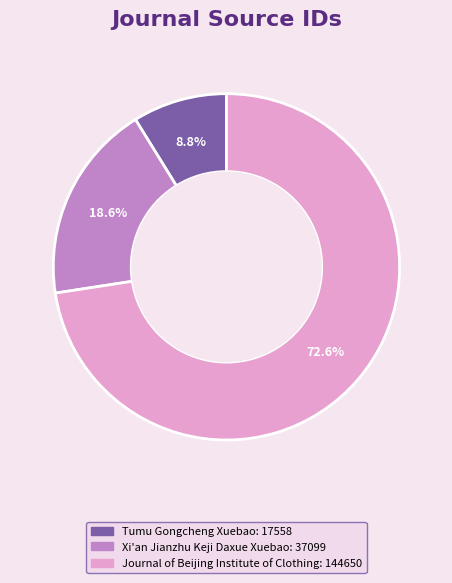

What percentage is the Journal of Beijing Institute of Clothing slice, to the nearest percent?

73%